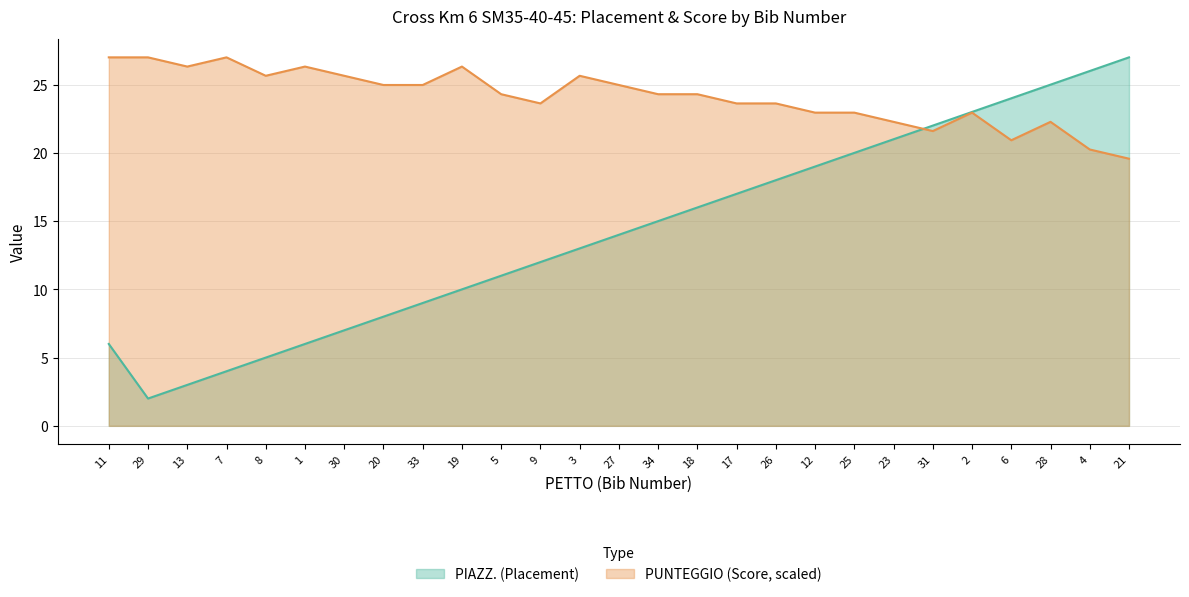

What is the label of the 17th point from the right?

5